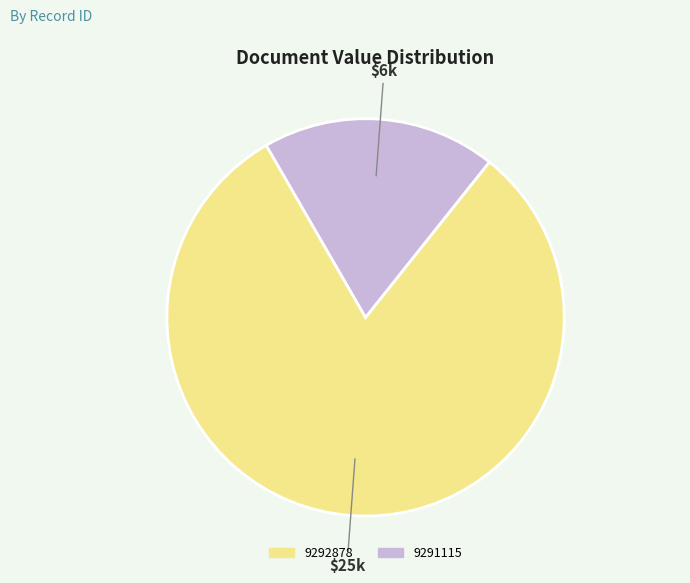

What is the largest slice in the pie chart?

9292878